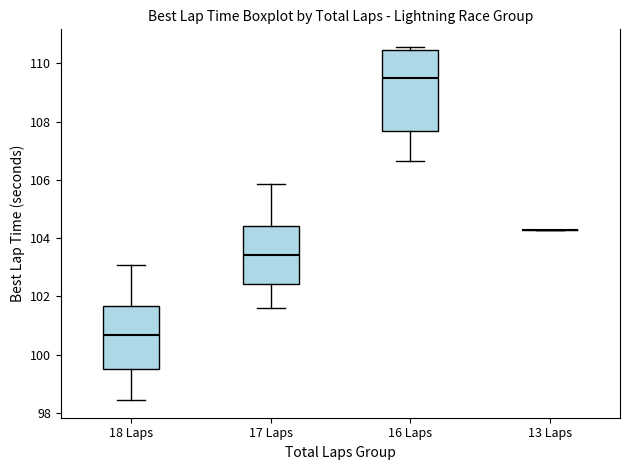

Comparing the boxes themselves (not the whiskers), which one is the tallest?

16 Laps